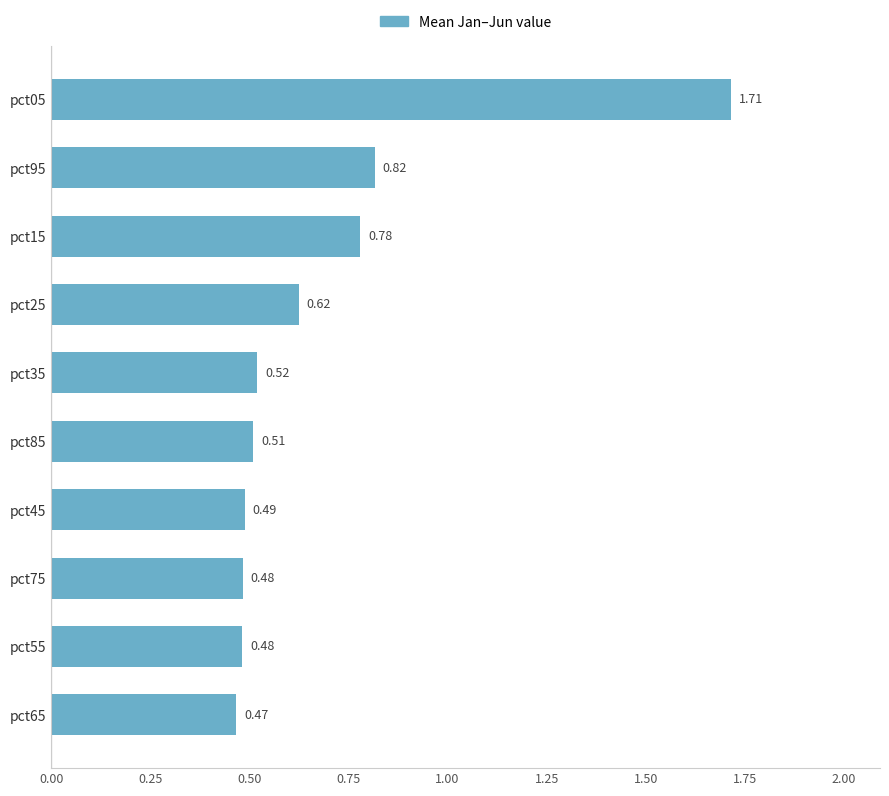

What is the average value?

0.7